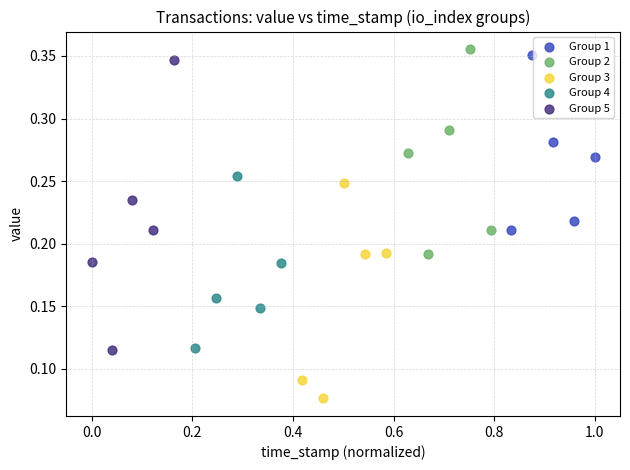

Which series has the largest Y range (max minus min)?

Group 5